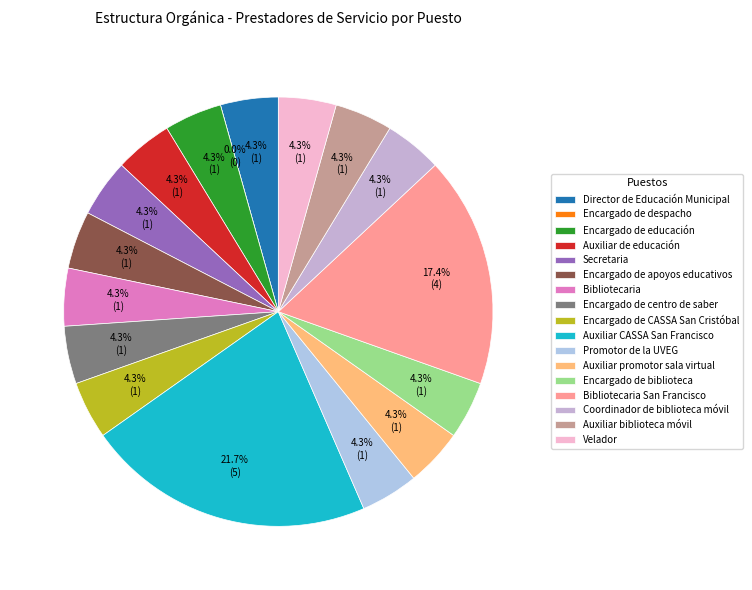

Which category has the smallest portion of the pie?

Encargado de despacho